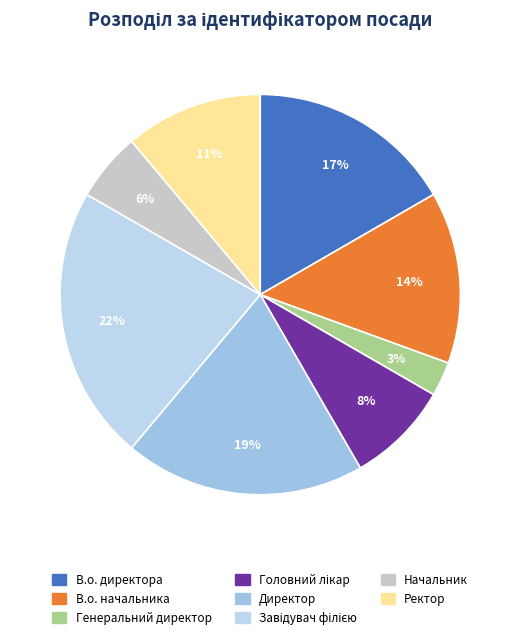

Is Генеральний директор the majority of the pie?

No